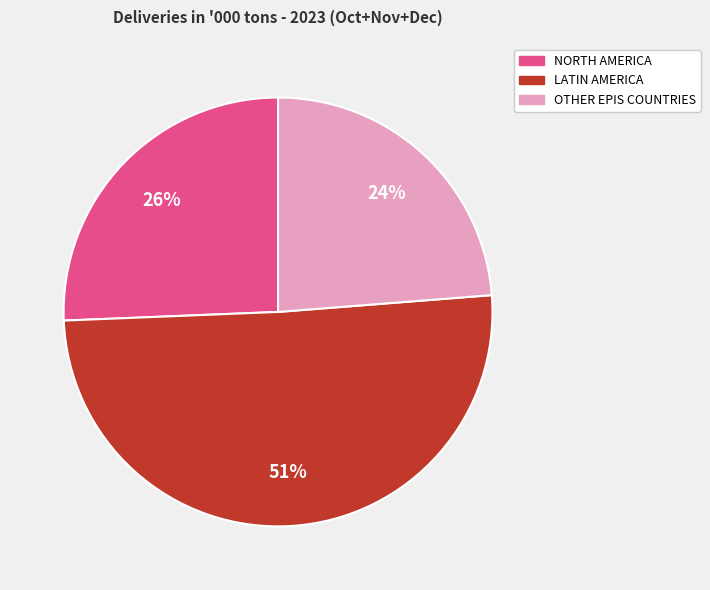

Does NORTH AMERICA account for over 50% of the chart?

No